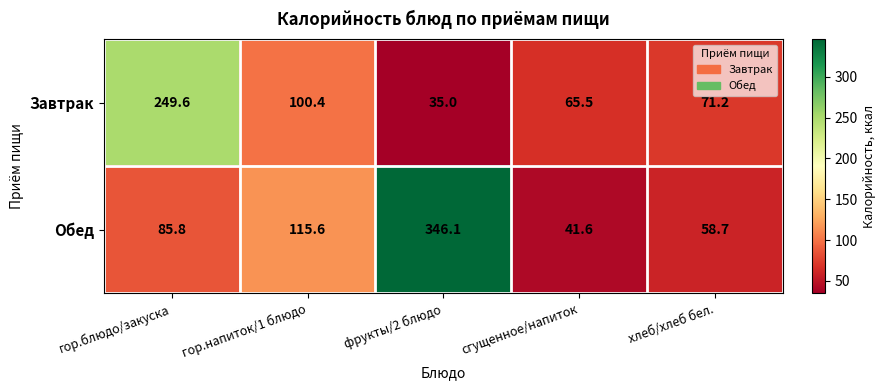

Rank the series by their average value, from highest to lowest.

Обед, Завтрак